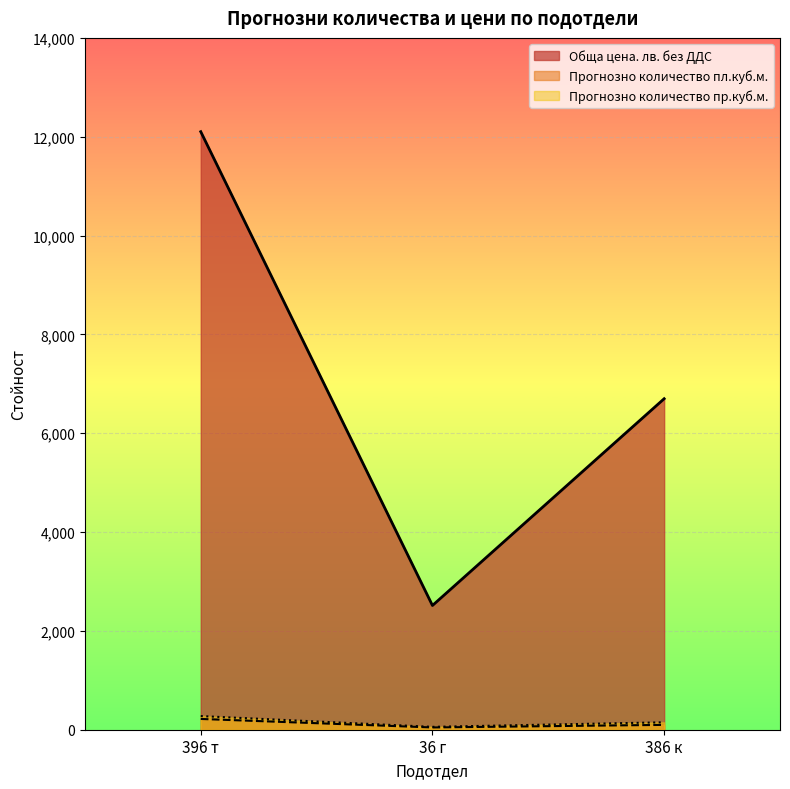

What is the lowest value of the Прогнозно количество дървесина пр.куб.м. series?

55